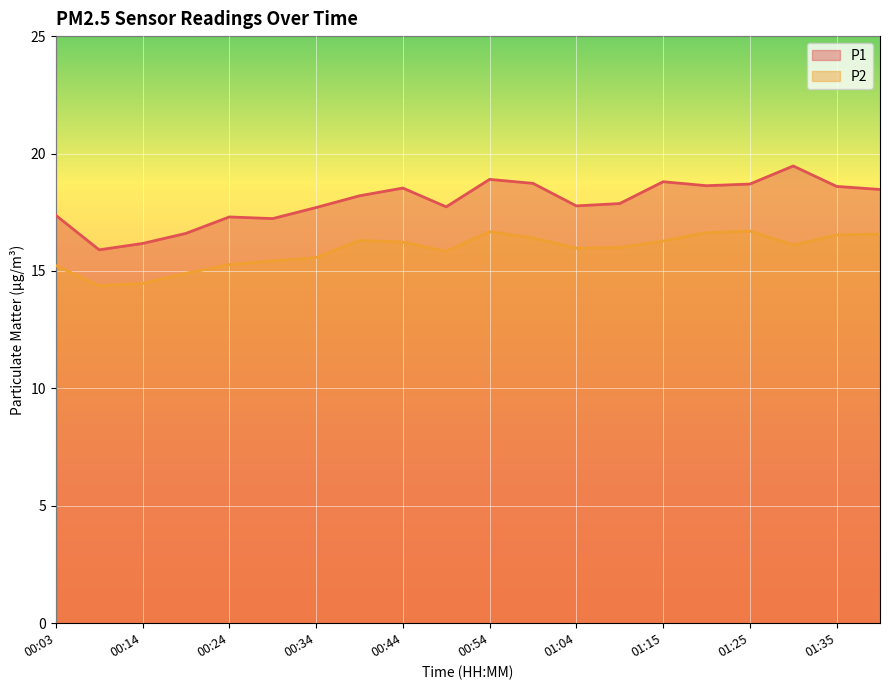

Count the number of data series in this chart.

2